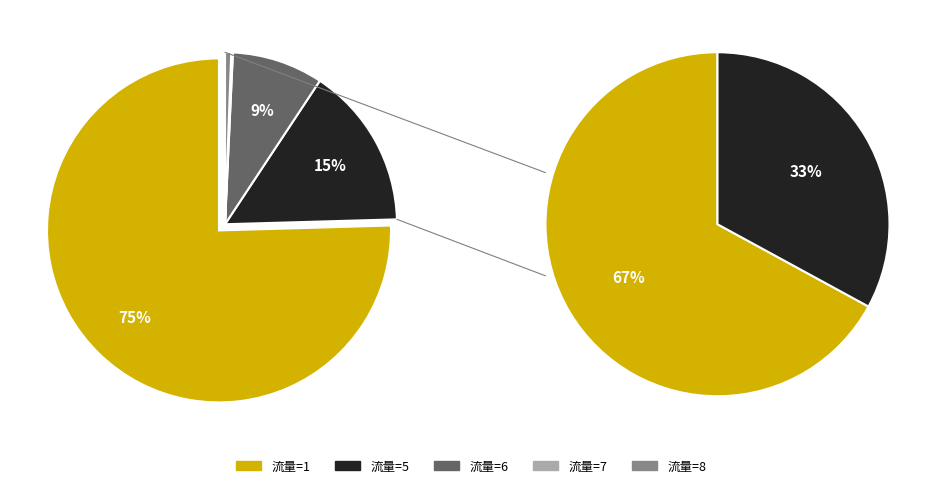

Combined, do 8 and 6 account for over 50%?

No